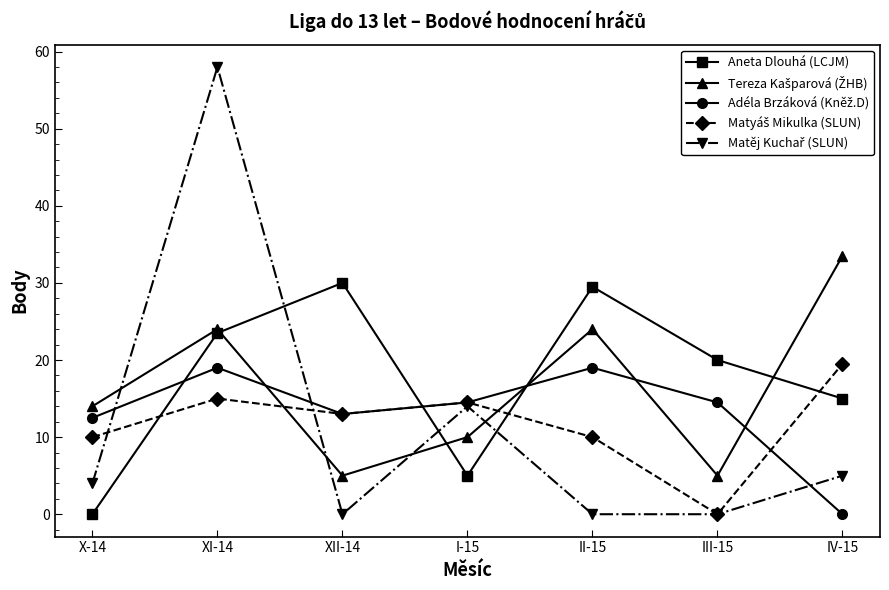

What is the label of the 4th point from the left?

I-15